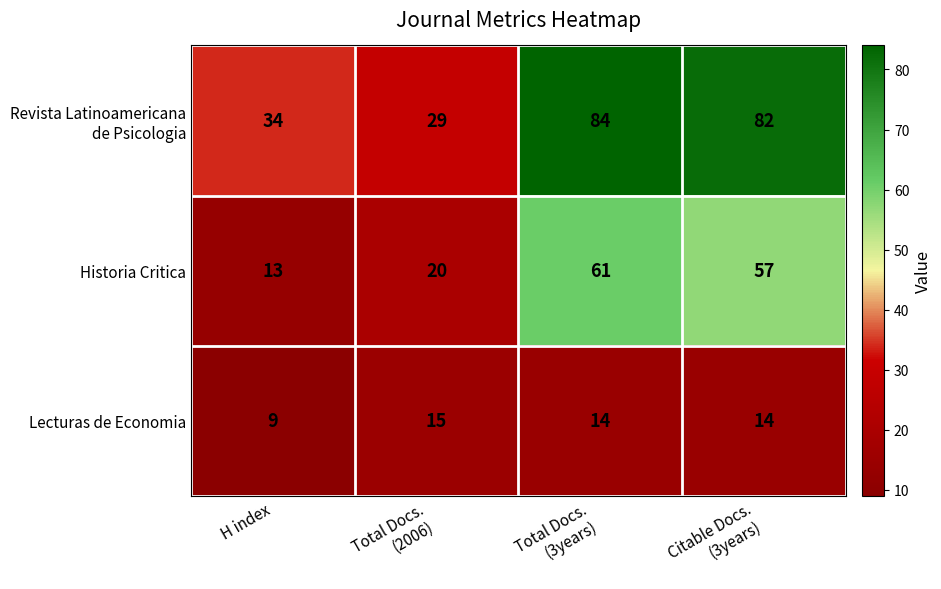

What is the total value across all series at Citable Docs.
(3years)?

153